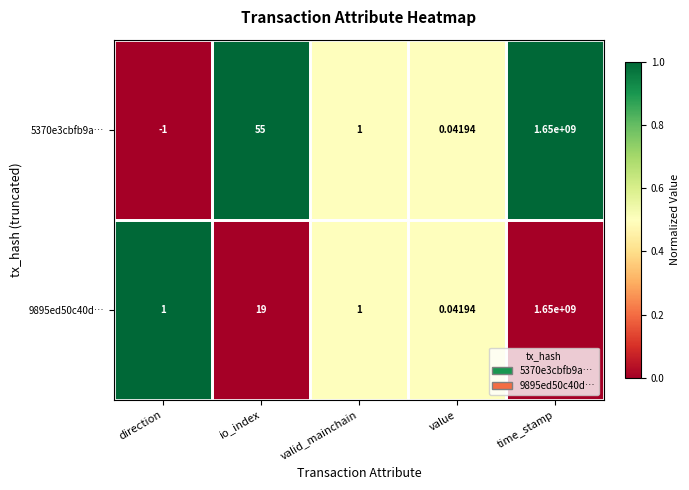

At which category does the chart reach its peak across all series?

time_stamp